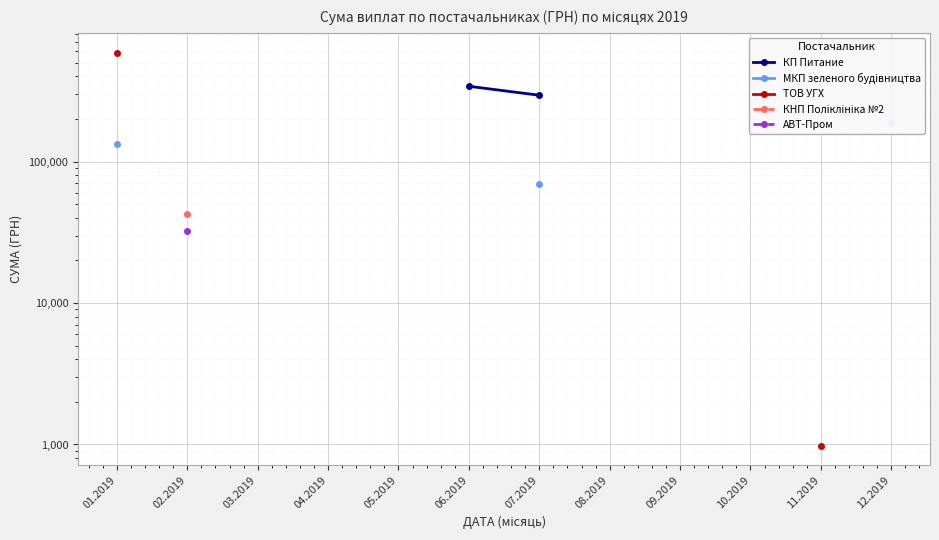

True or false: МКП зеленого будiвництва and КНП Поліклініка №2 intersect in this chart.

False